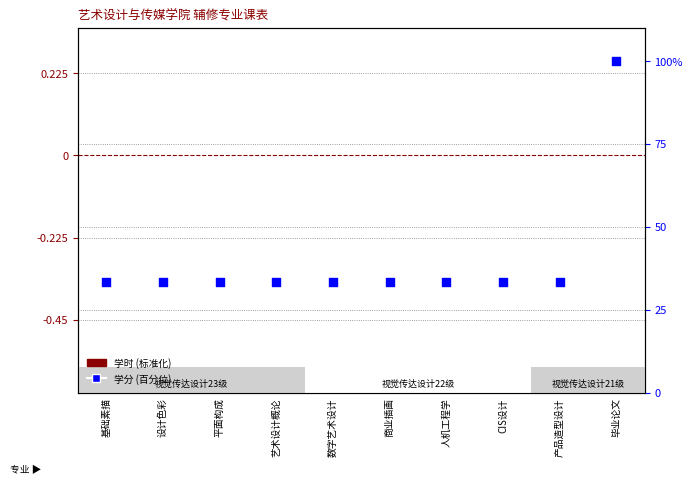

What are all the series names shown in the legend?

学时 (标准化), 学分 (百分位)